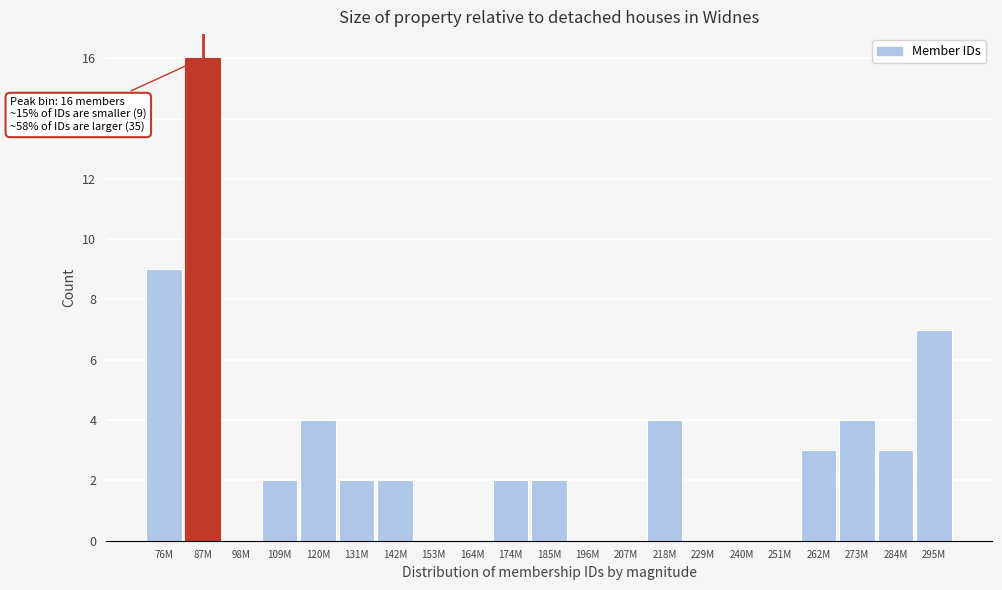

Reading right to left, transcribe all the data shown in this chart.

295M=7	284M=3	273M=4	262M=3	251M=0	240M=0	229M=0	218M=4	207M=0	196M=0	185M=2	174M=2	164M=0	153M=0	142M=2	131M=2	120M=4	109M=2	98M=0	87M=16	76M=9